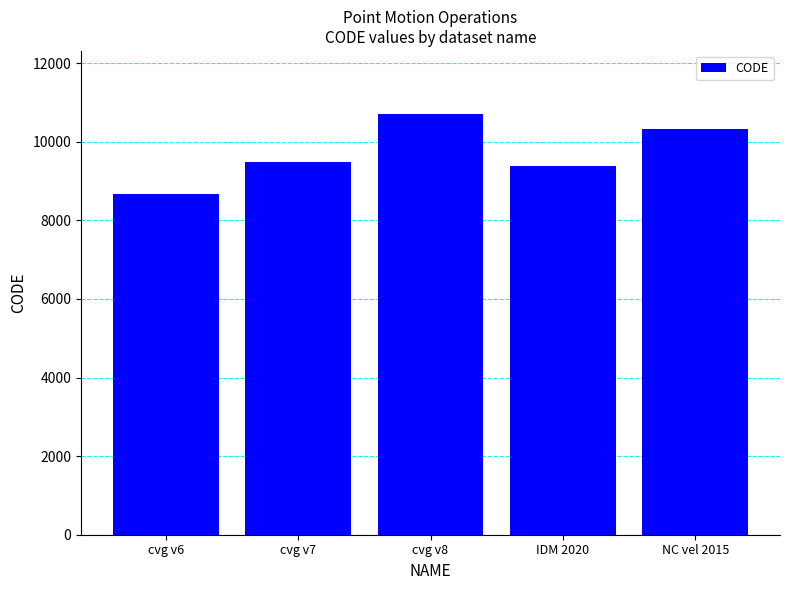

Reading right to left, list all the values displayed in this chart.

10323	9375	10707	9483	8676